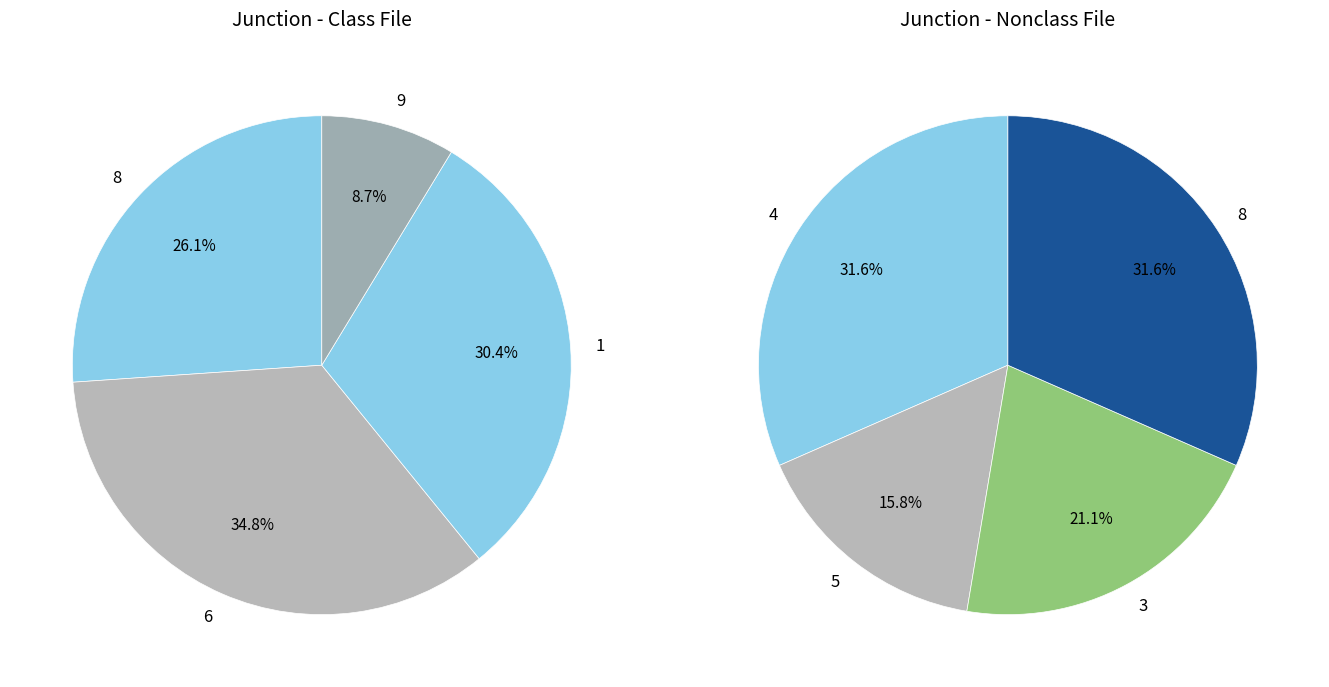

Is 3 the majority of the pie?

No